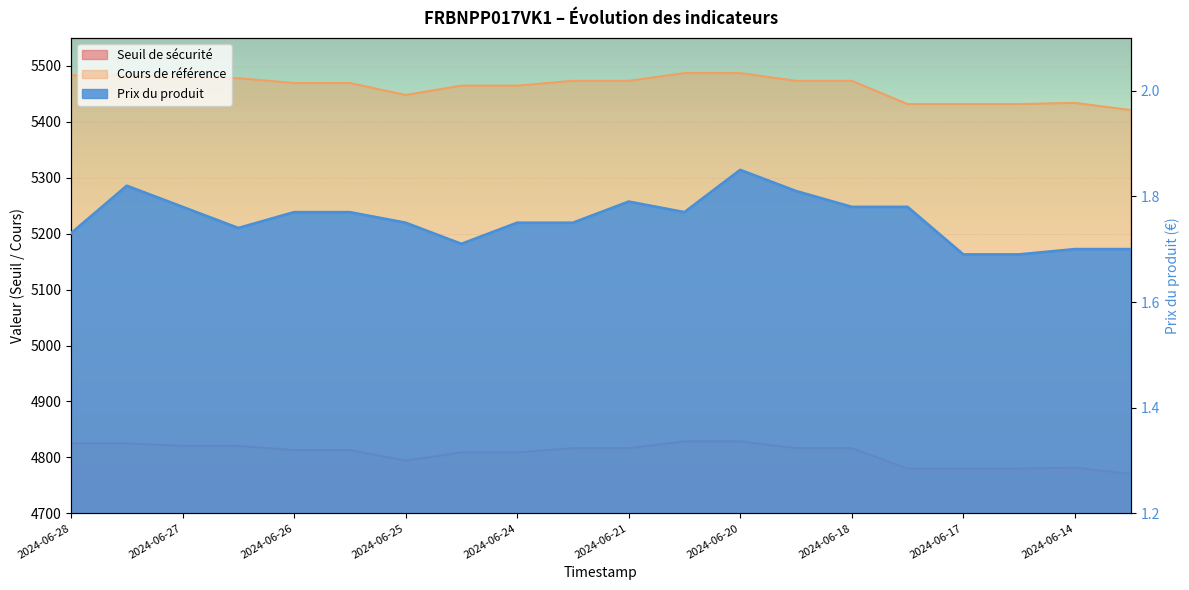

What is the total value across all series at 2024-06-26?

10284.1